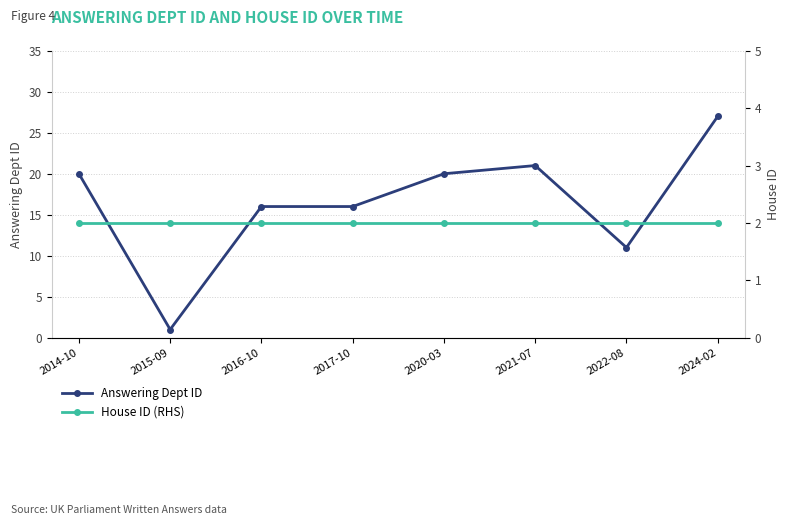

What is the difference between the Answering Dept ID values at 2017-10 and 2015-09?

15